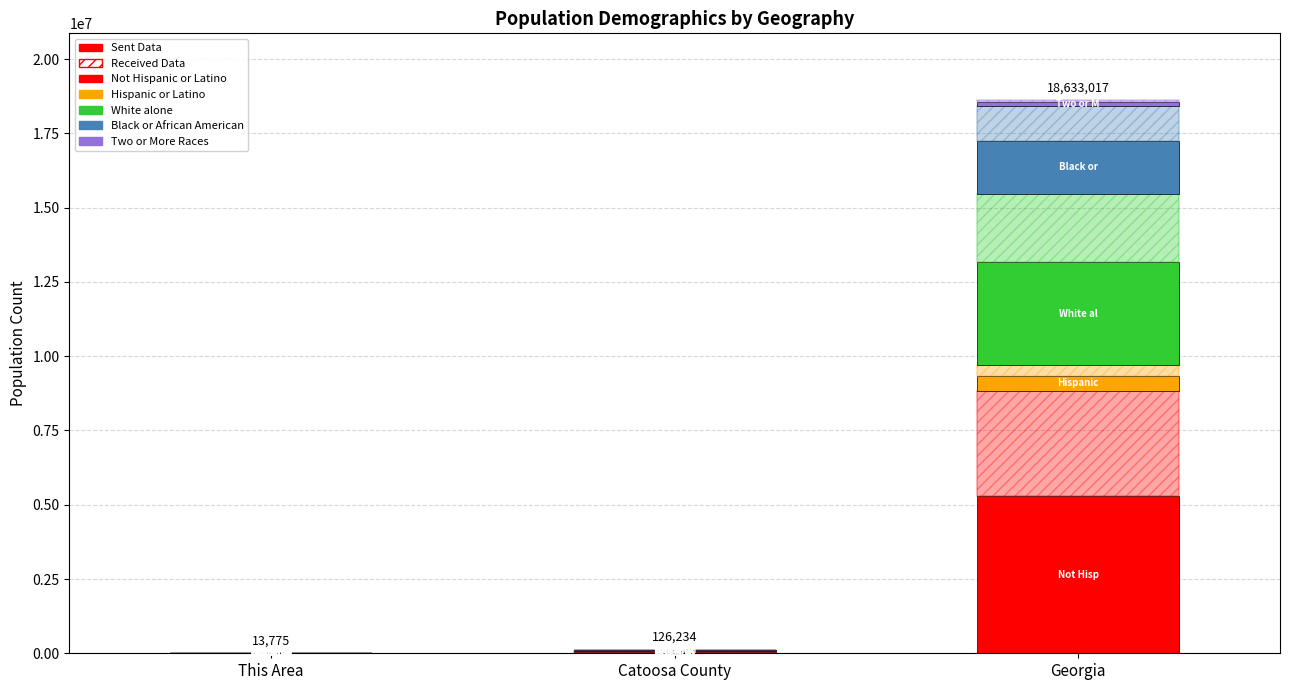

Rank the series by their maximum value, from lowest to highest.

Two or More Races, Hispanic or Latino, Black or African American, White alone, Not Hispanic or Latino